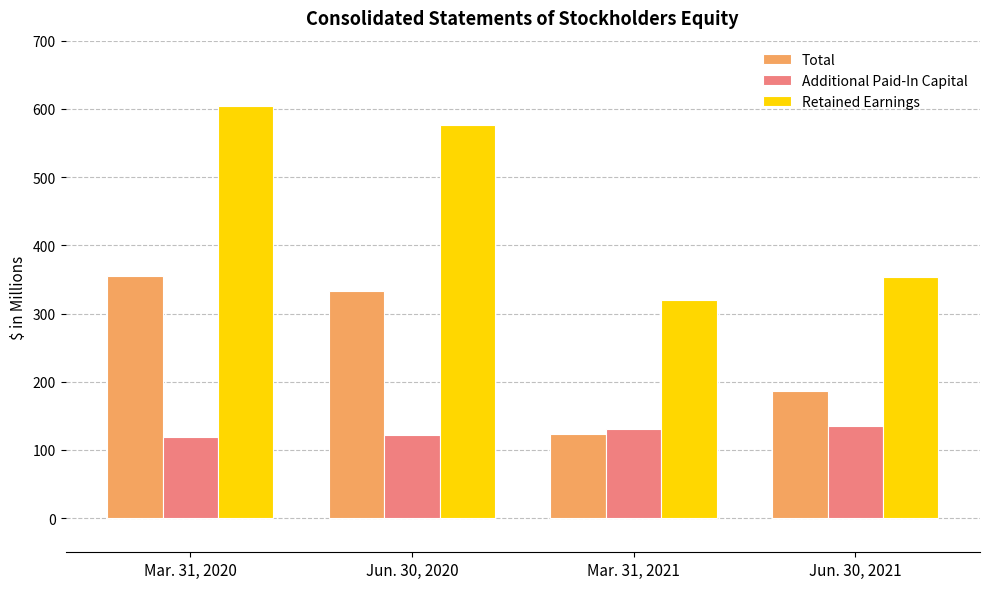

What is the spread (max minus min) of values at Mar. 31, 2021?

196.7